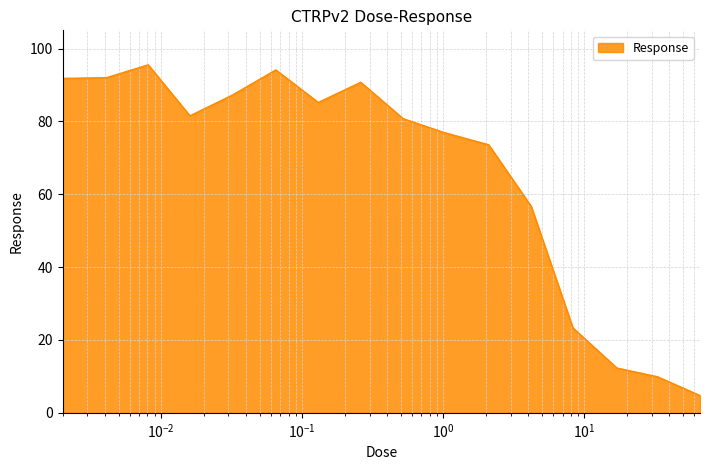

What is the smallest value displayed?

4.7